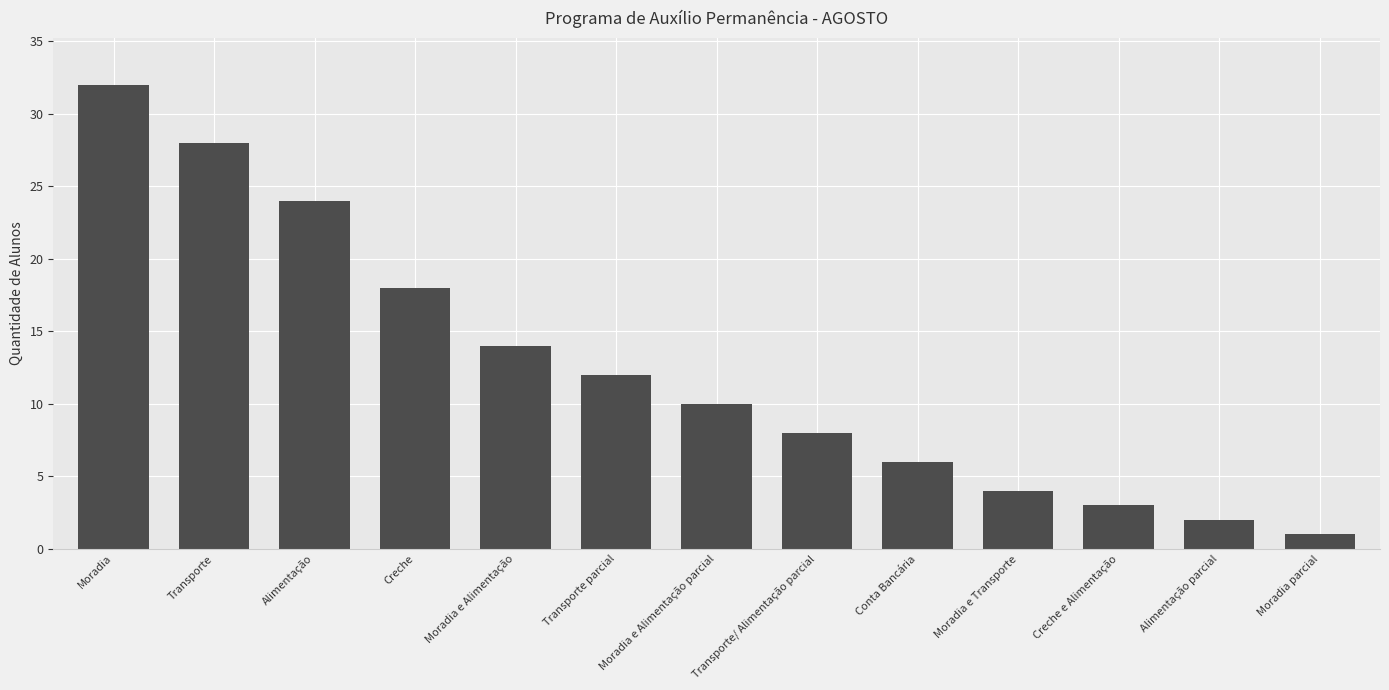

Count the number of categories in the chart.

13